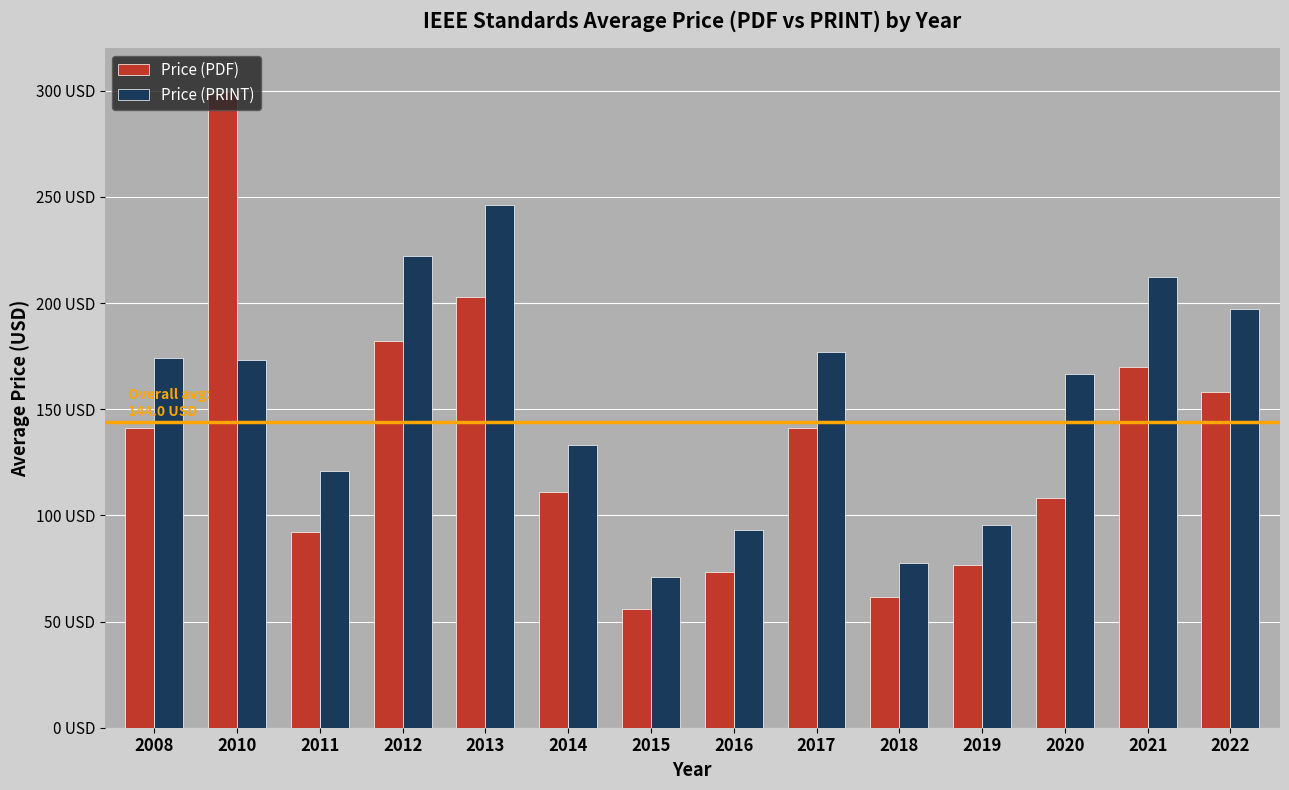

What are all the series names shown in the legend?

Price (PDF), Price (PRINT)